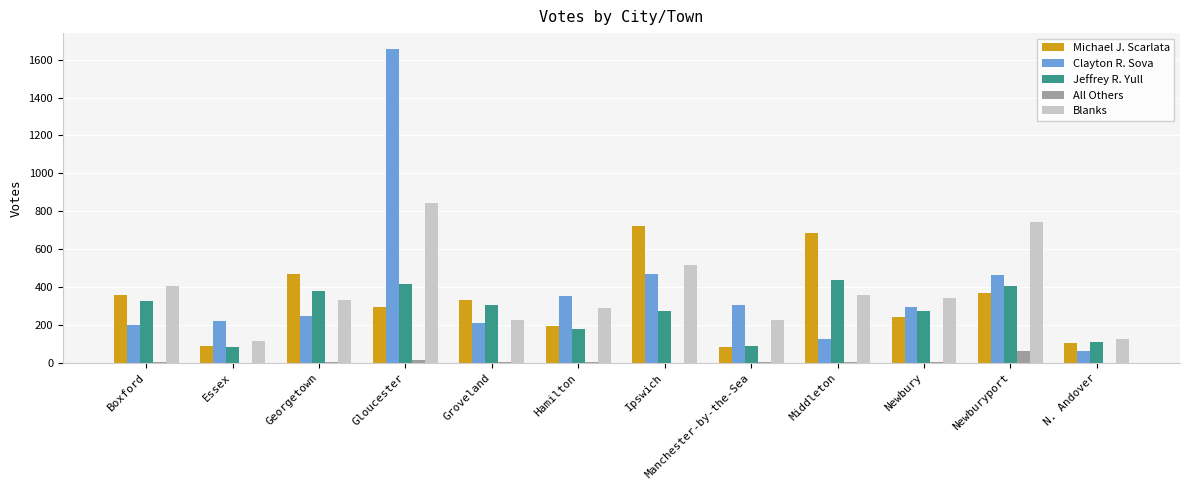

Are the bars grouped side by side (vs. stacked)?

Yes